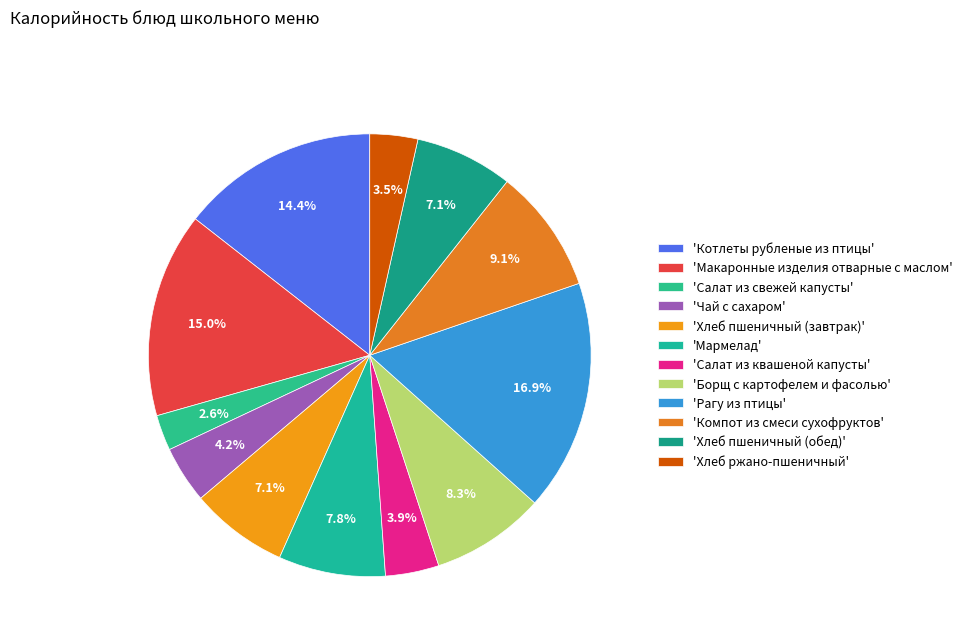

How many segments does this pie chart have?

12